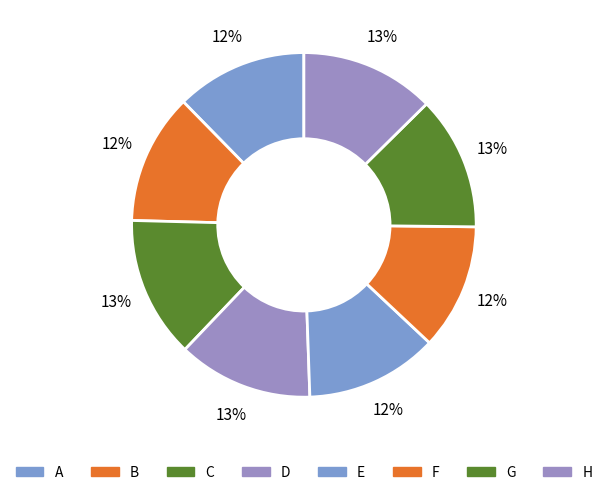

Which category has the smallest portion of the pie?

F